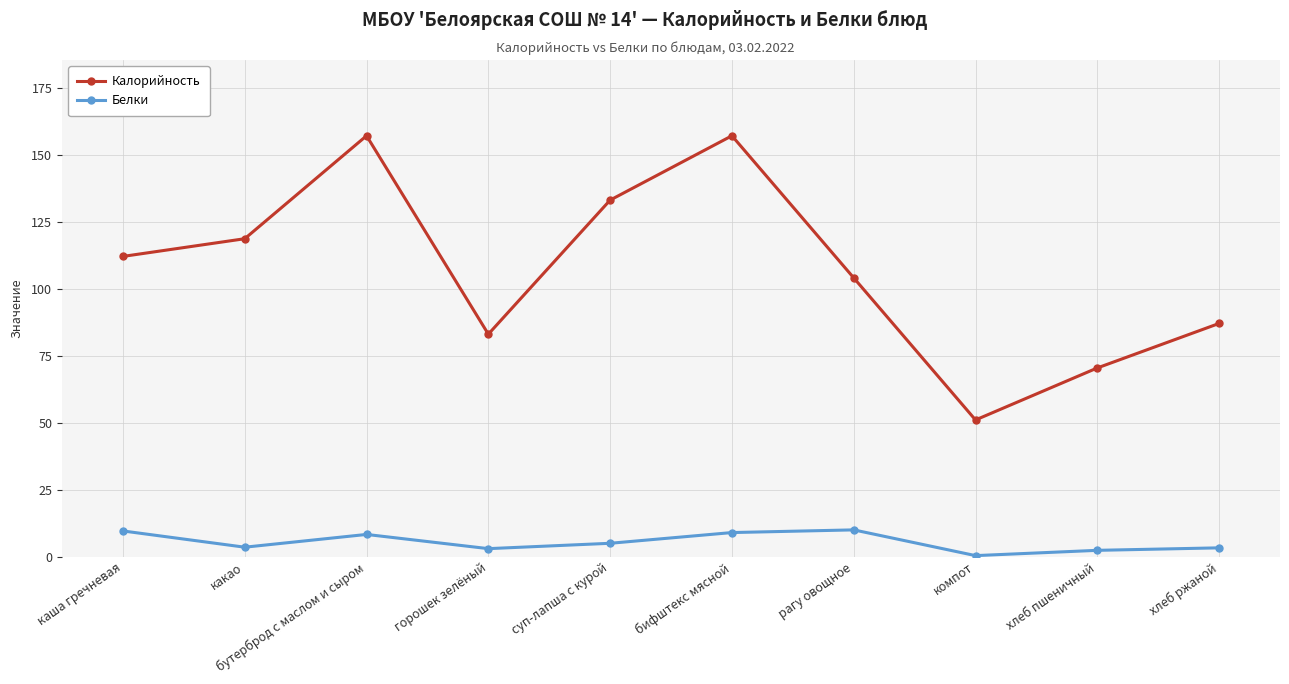

True or false: Калорийность and Белки intersect in this chart.

False